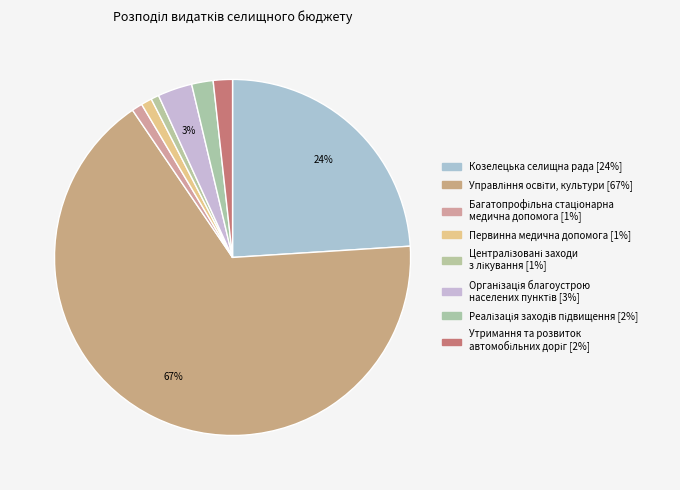

Combined, what portion of the pie is Реалізація заходів підвищення and Багатопрофільна стаціонарна медична допомога?

2.9%